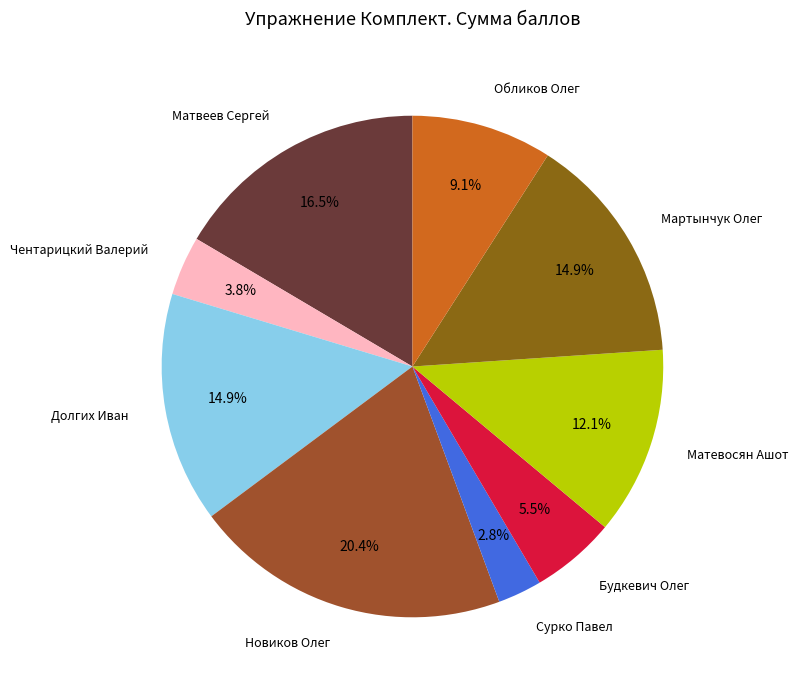

Which category has the smallest portion of the pie?

Сурко Павел